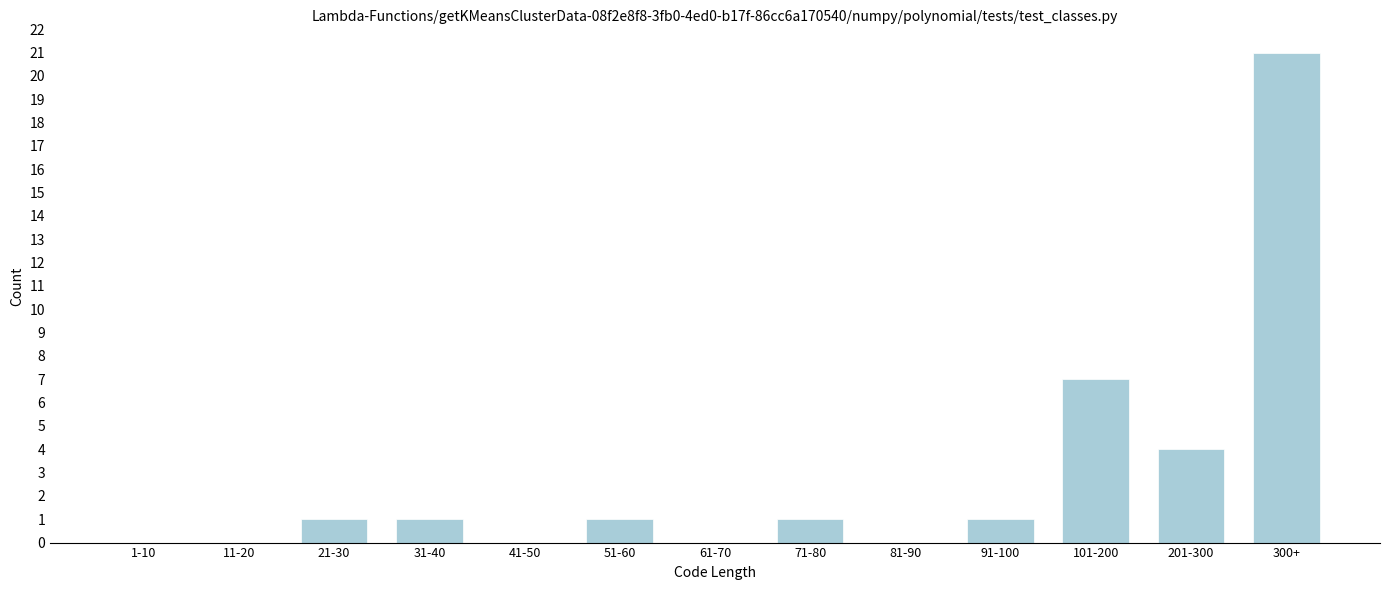

Reading left to right, list all the values displayed in this chart.

1-10=0	11-20=0	21-30=1	31-40=1	41-50=0	51-60=1	61-70=0	71-80=1	81-90=0	91-100=1	101-200=7	201-300=4	300+=21